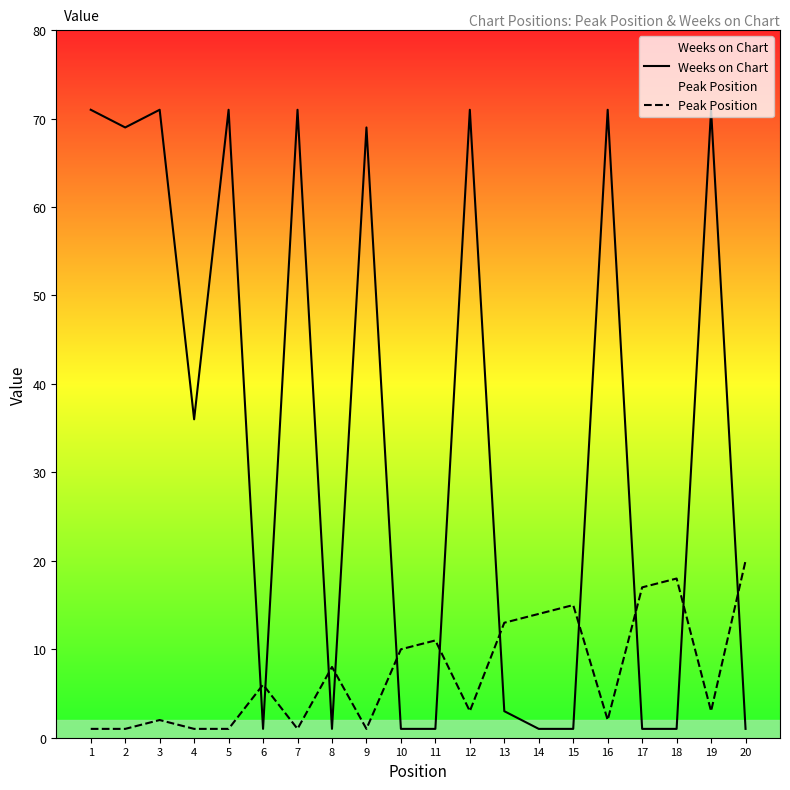

What is the value of the Weeks on Chart point at the 14th from the left?

1